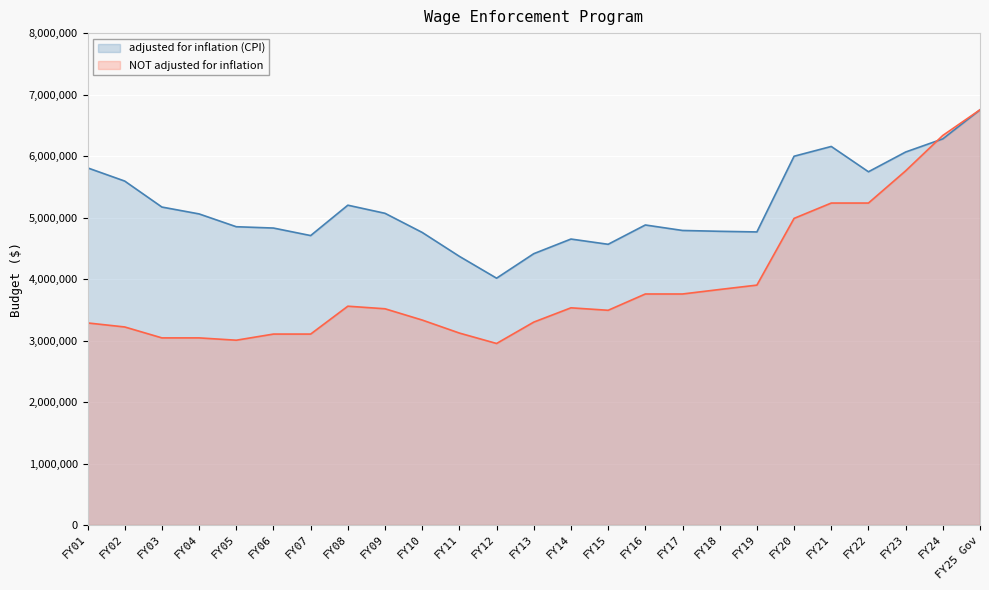

Which series ends up on top after the final intersection of NOT adjusted for inflation and adjusted for inflation (CPI)?

NOT adjusted for inflation